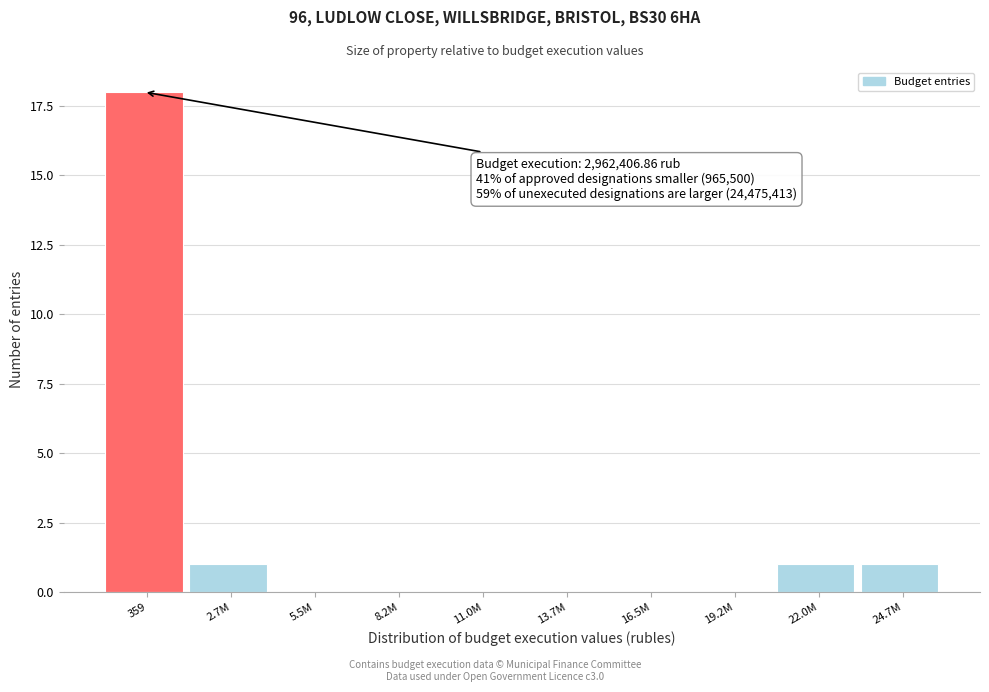

Reading right to left, list all the values displayed in this chart.

24.7M=1	22.0M=1	19.2M=0	16.5M=0	13.7M=0	11.0M=0	8.2M=0	5.5M=0	2.7M=1	359=18